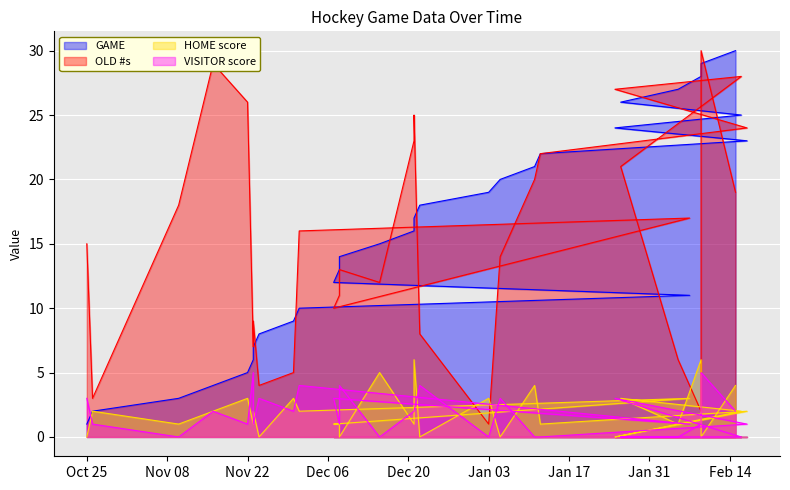

Where do GAME and OLD #s first cross each other?

2013-11-23 and 2013-11-24